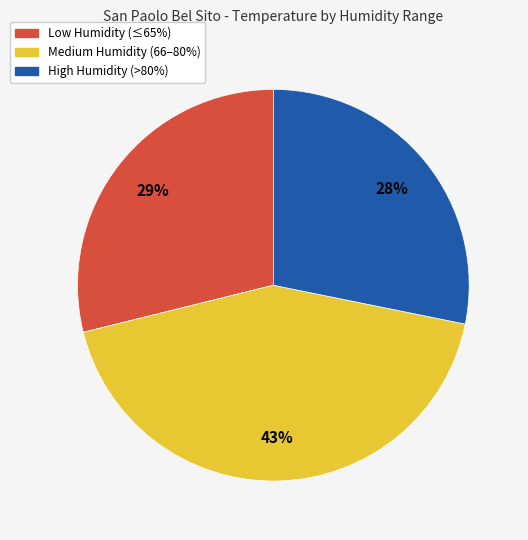

What percentage is the Medium Humidity (66–80%) slice, to the nearest percent?

43%